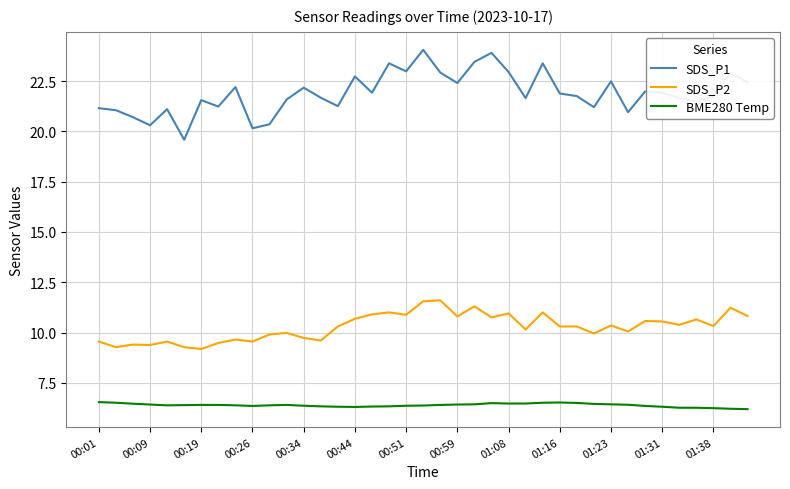

True or false: BME280 Temp and SDS_P2 intersect in this chart.

False